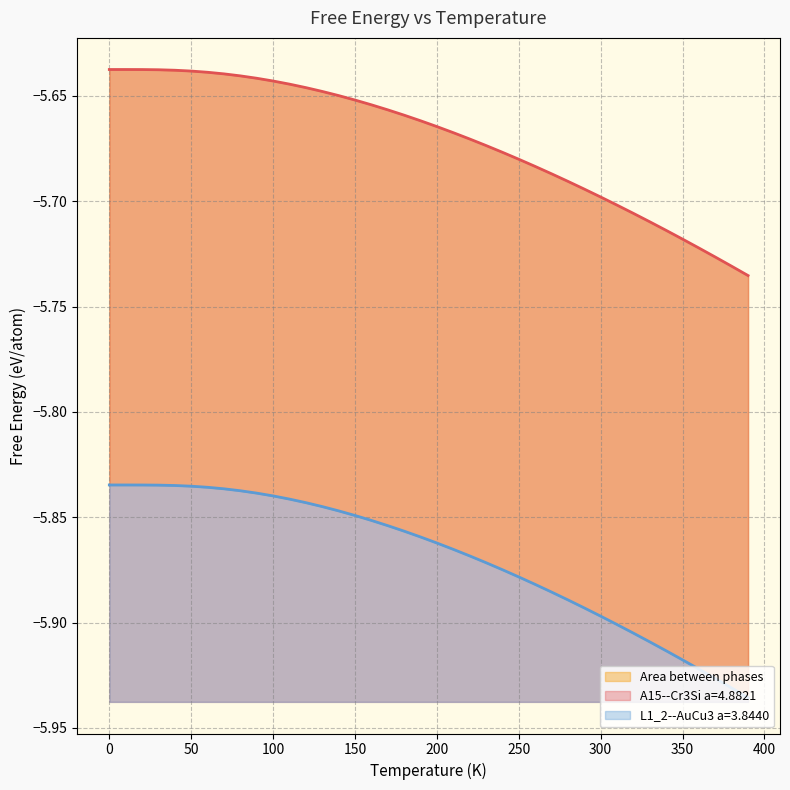

What is the spread (max minus min) of values at 360.0?

0.2